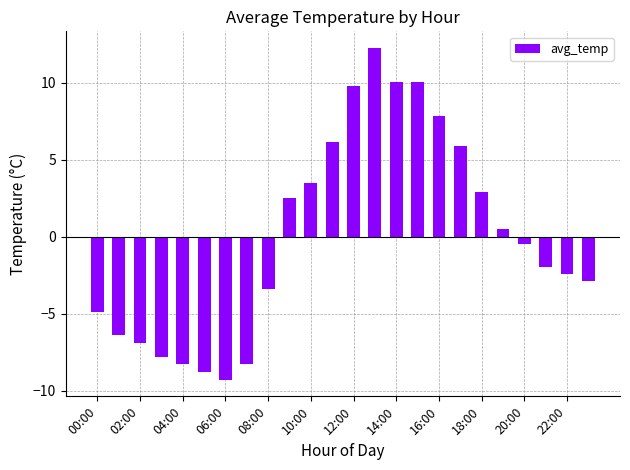

How many bars are there in total?

24